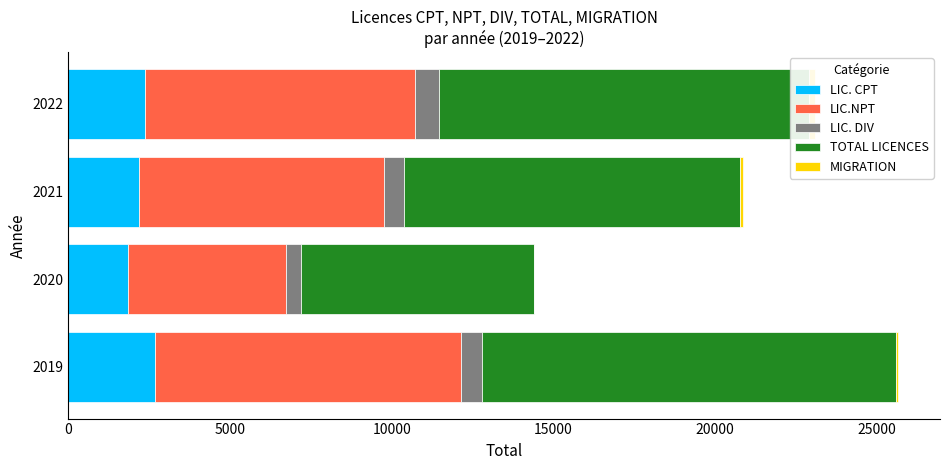

True or false: TOTAL LICENCES has a value of 14419 at 2021.

False